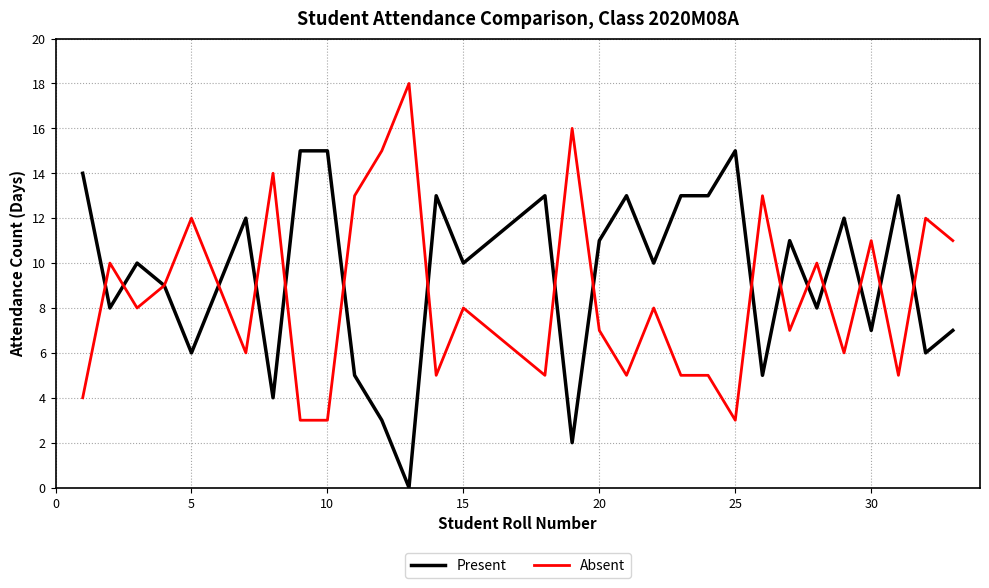

List the series in order of their overall mean, lowest first.

Absent, Present